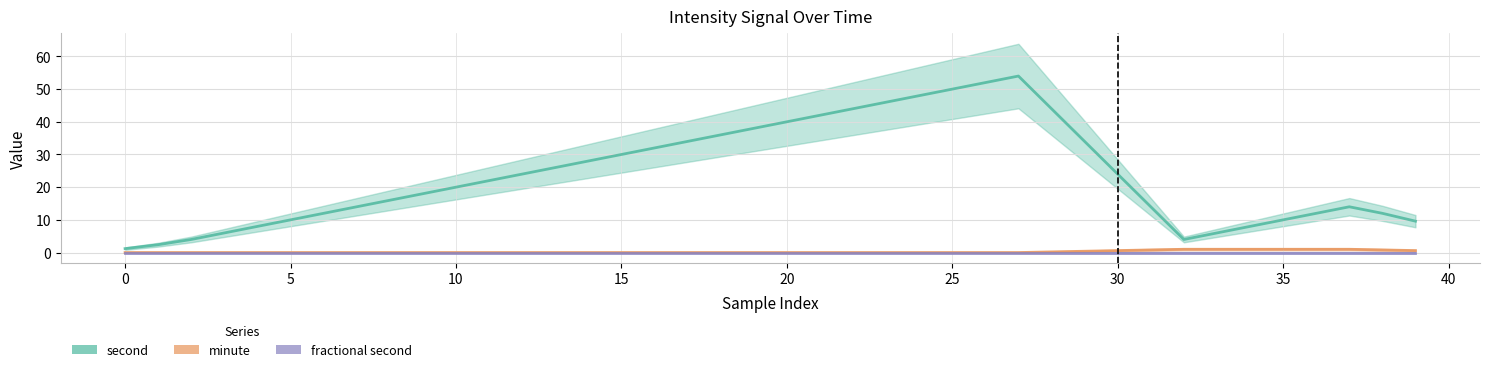

Is it true that minute equals 0 at 25?

True